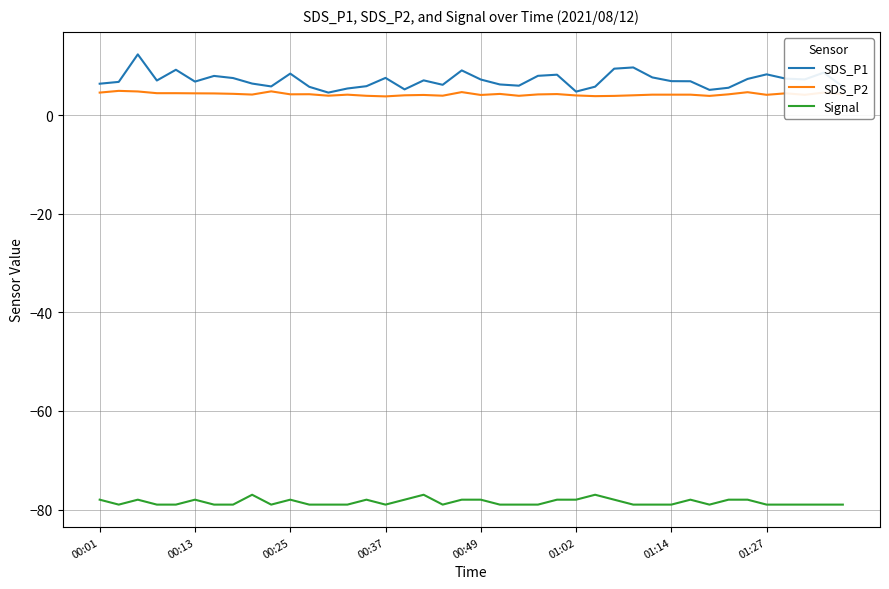

Which series has the largest range (max minus min)?

SDS_P1